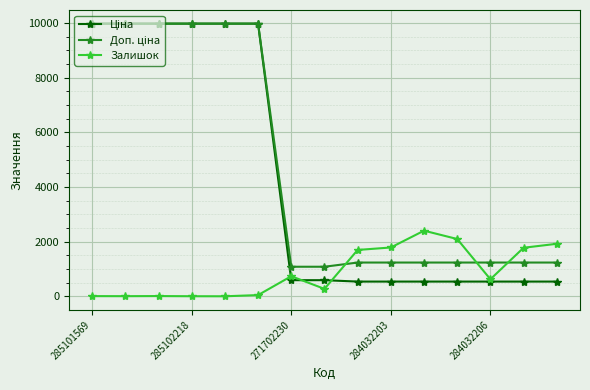

What is the greatest value displayed?

9975.0